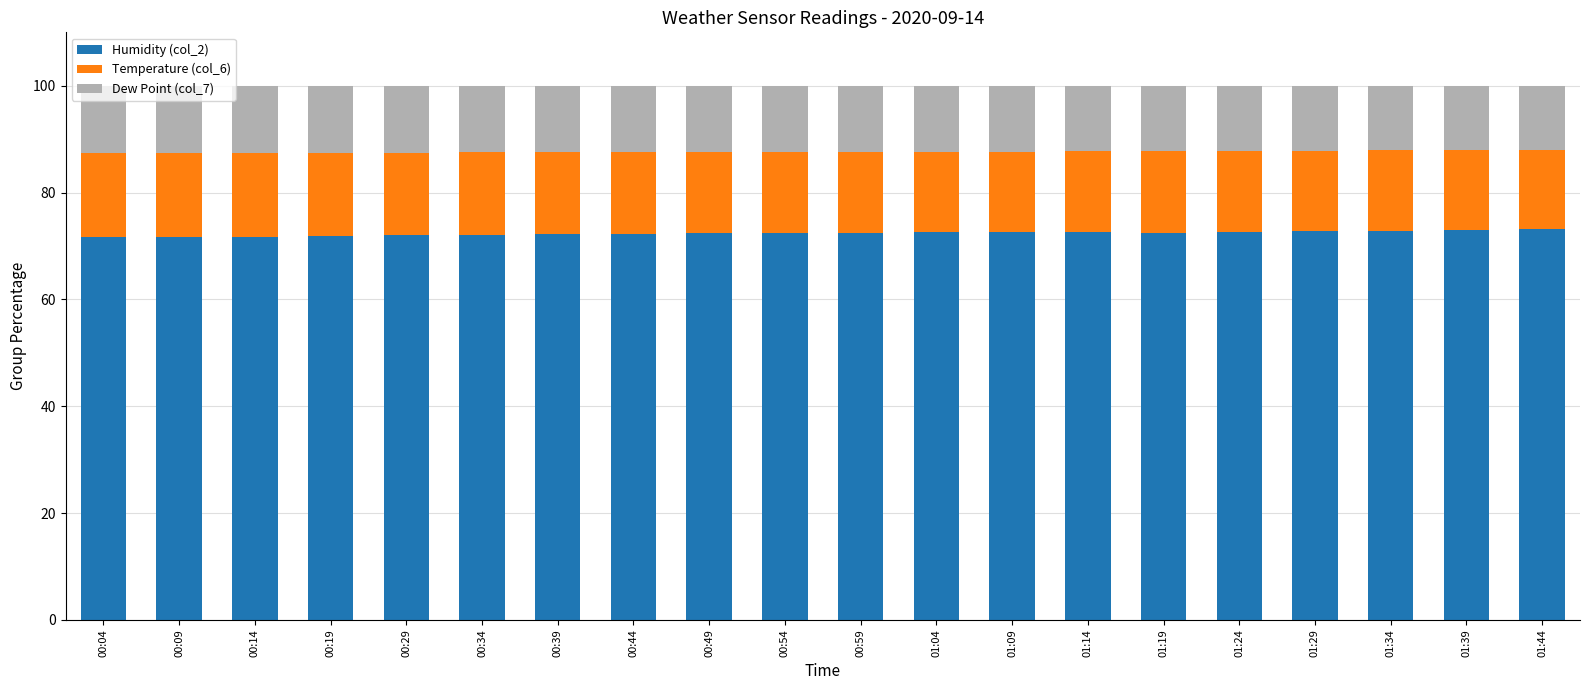

What is the sum of all Humidity (col_2) values?

1447.5